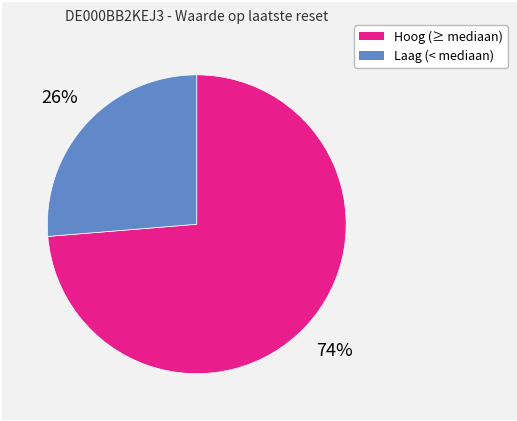

Is there any slice that represents more than half of the pie?

Yes